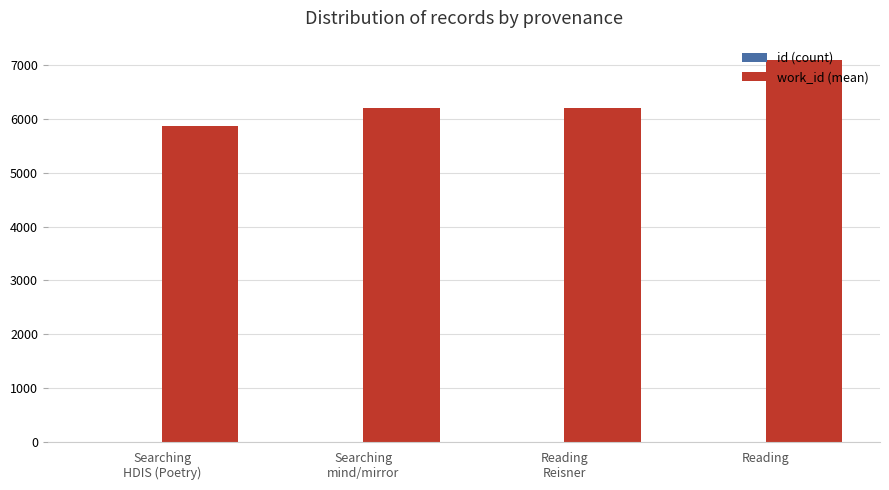

At which category is the sum across all series the highest?

Reading